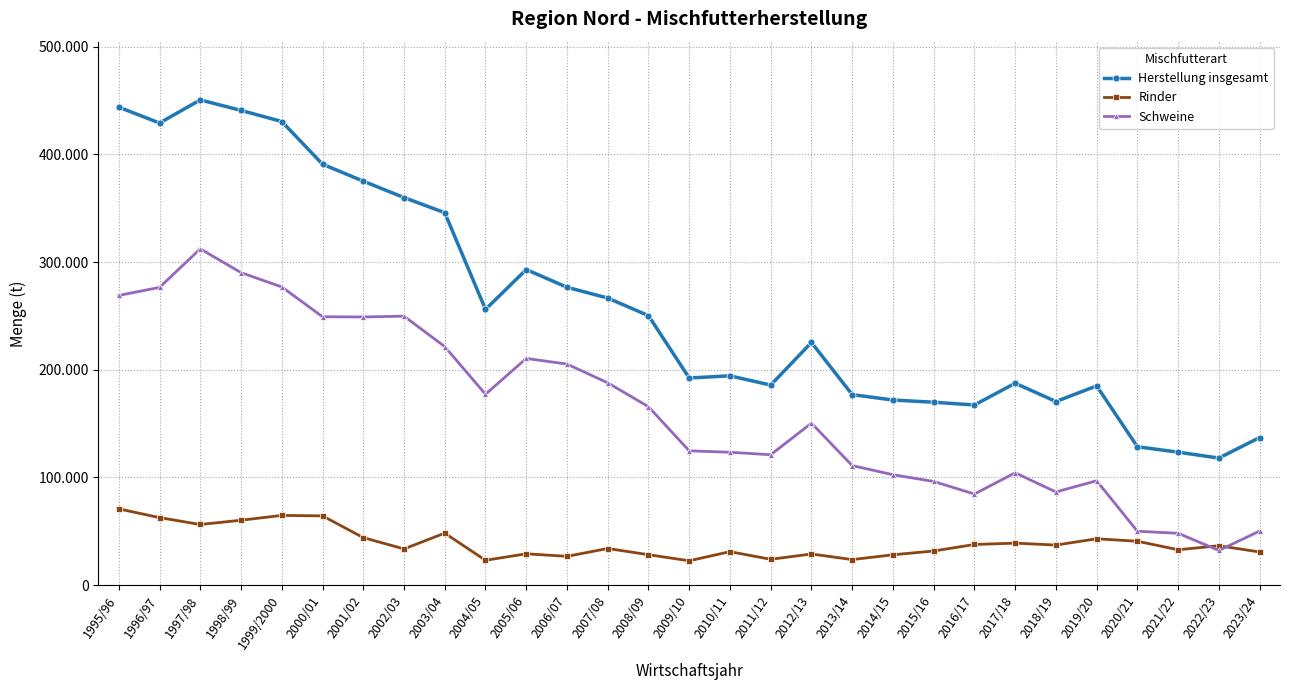

True or false: Rinder and Herstellung insgesamt intersect in this chart.

False